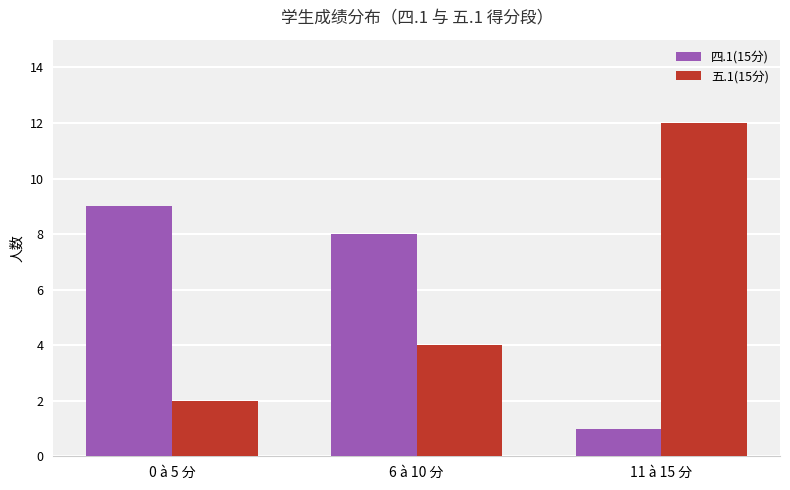

Does the chart contain any negative values?

No